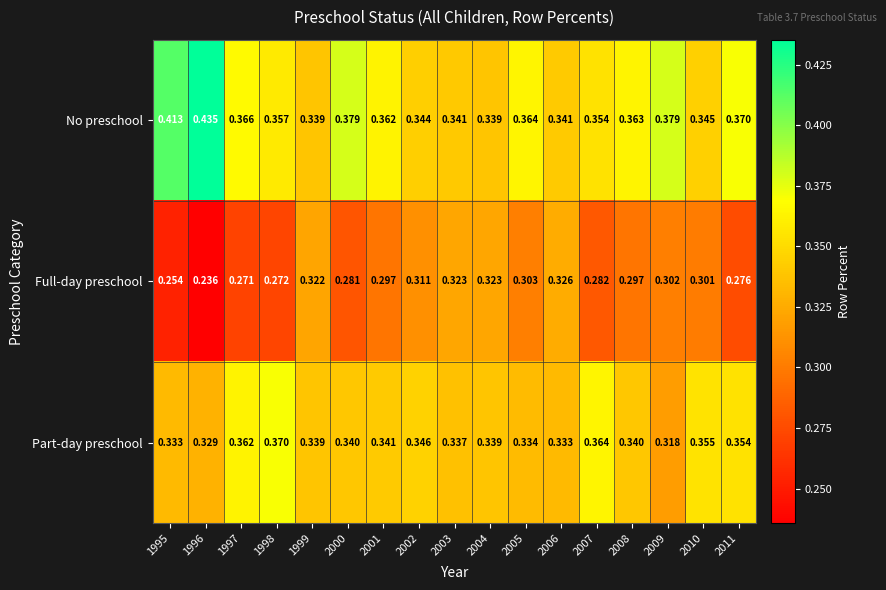

Which series has the largest total across all categories?

No preschool